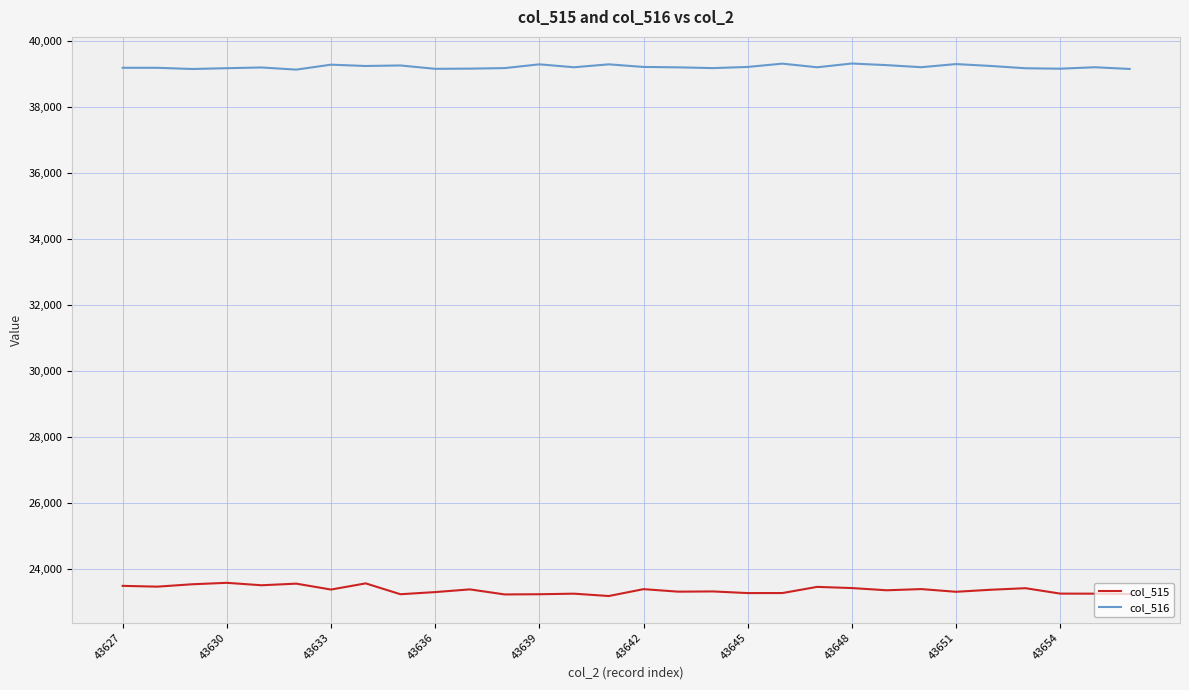

At how many categories does at least one series exceed 35866?

30